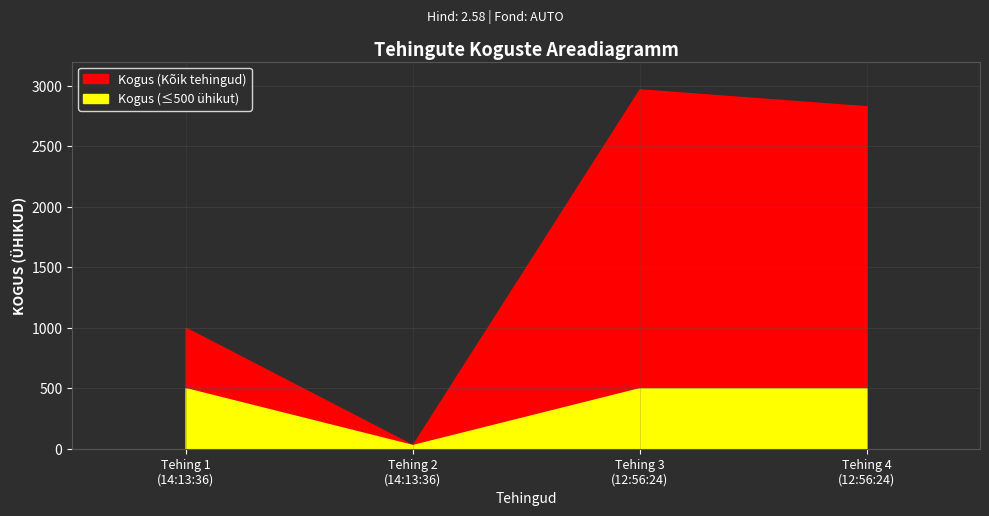

What is the value of the 2nd point from the left?

30